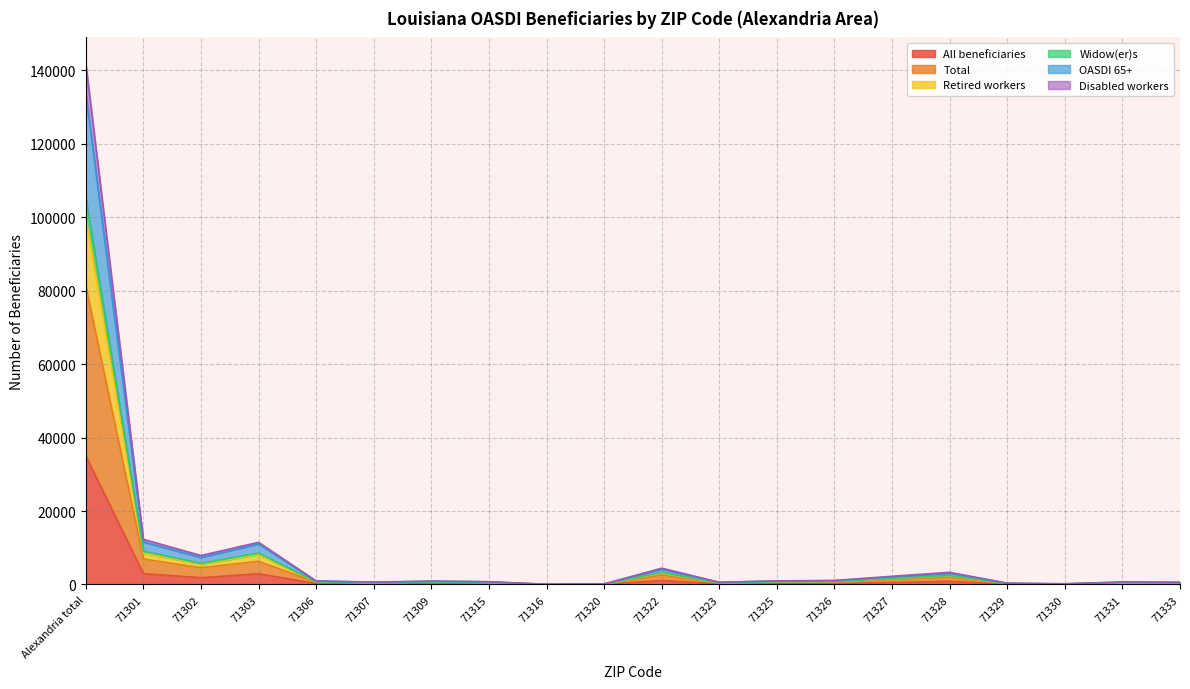

What are all the series names shown in the legend?

All beneficiaries, Total, Retired workers, Widow(er)s, OASDI 65+, Disabled workers